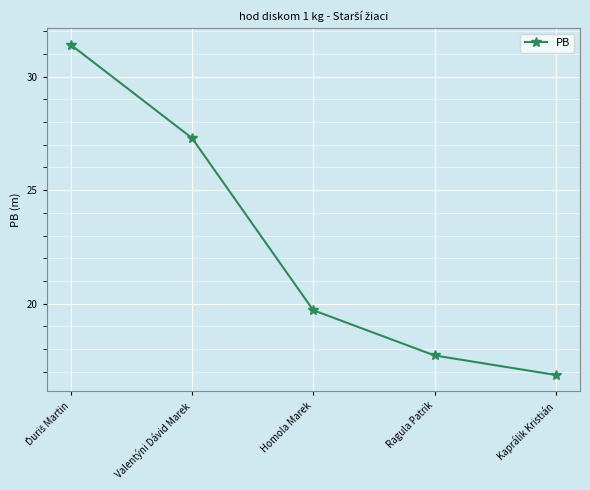

At which label is the value closest to 24?

Valentýni Dávid Marek